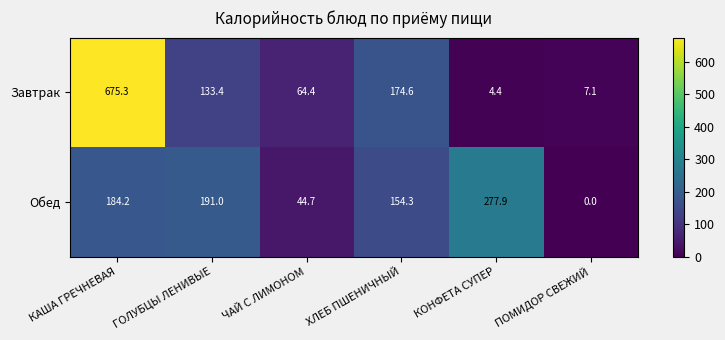

Is it true that Завтрак equals 98.5 at ХЛЕБ ПШЕНИЧНЫЙ?

False